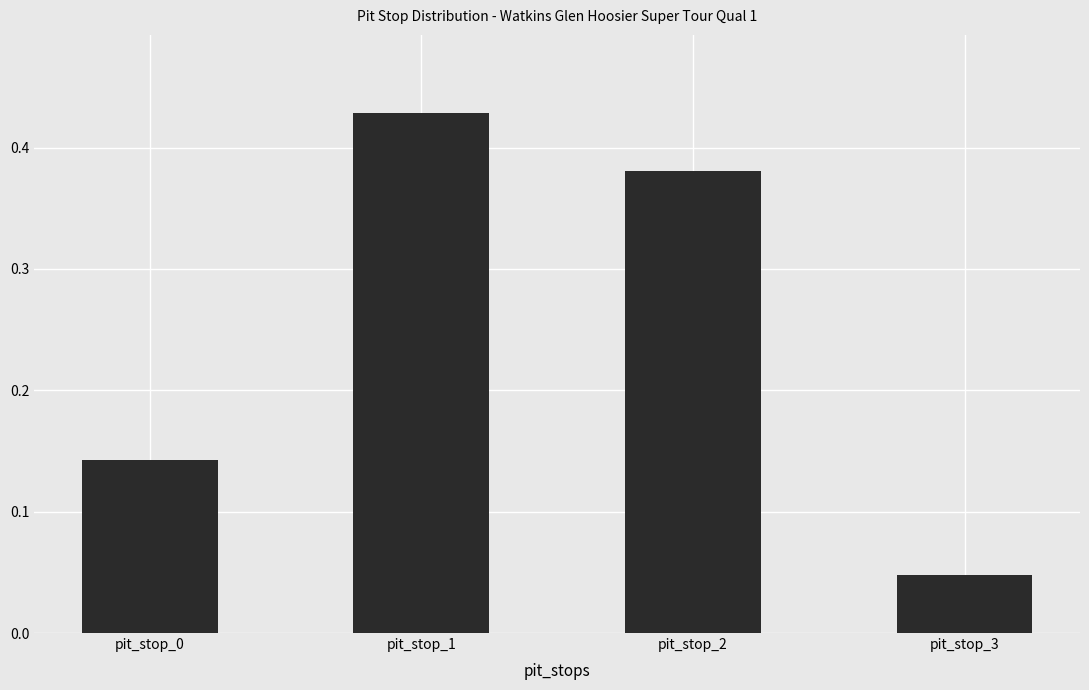

What is the sum of all values?

1.0